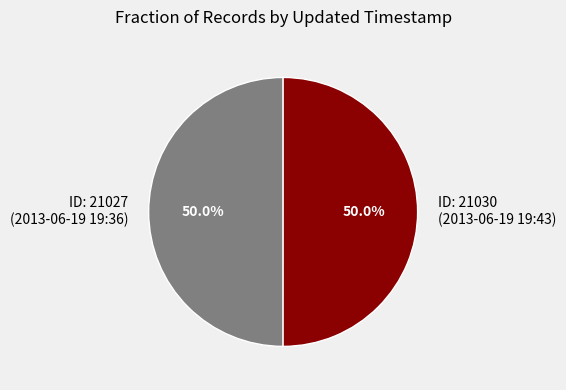

How many segments does this pie chart have?

2